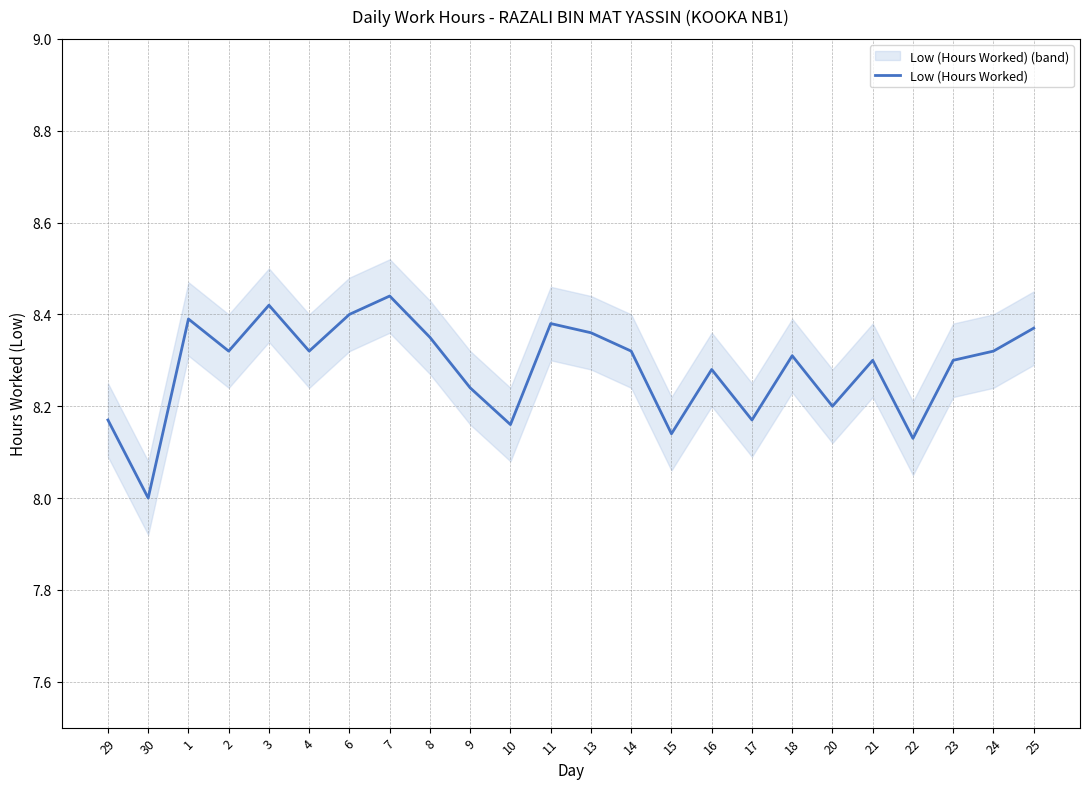

The chart shows a value of 8.4 at 11. True or false?

True